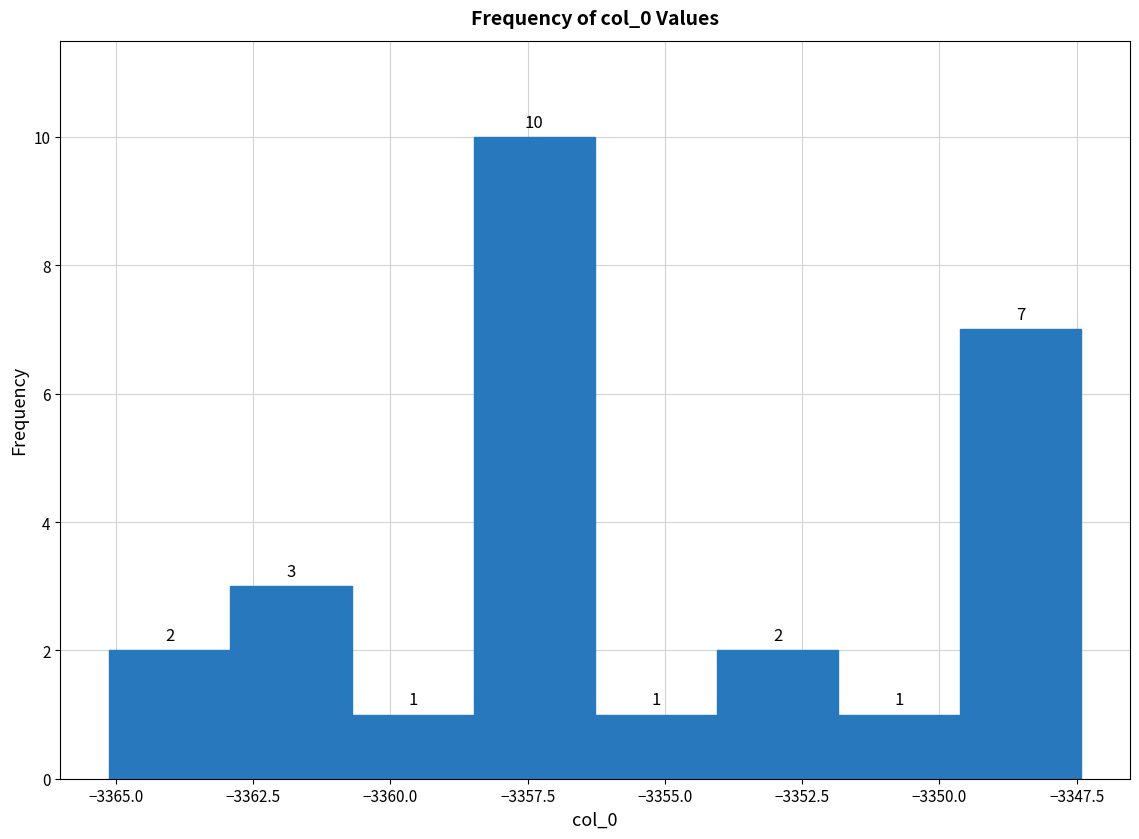

What is the height of the bar covering -3349.5 to -3347.5 on the x-axis? The bar edges are not printed on the chart, so give them approximately, as read against the axis.

7